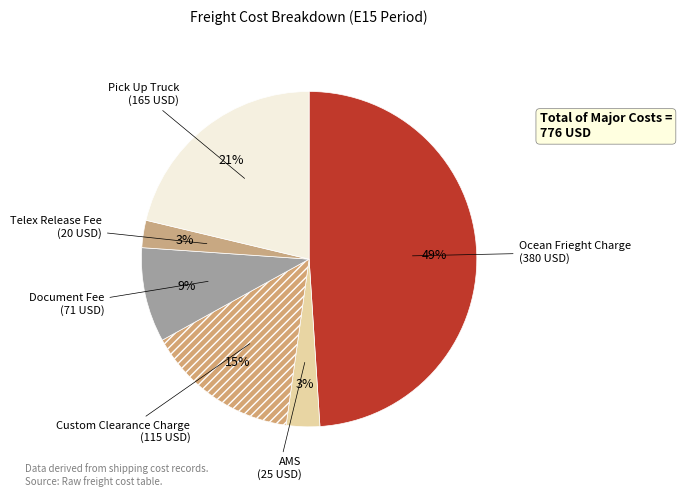

To the nearest percent, what portion does Custom Clearance Charge represent?

15%